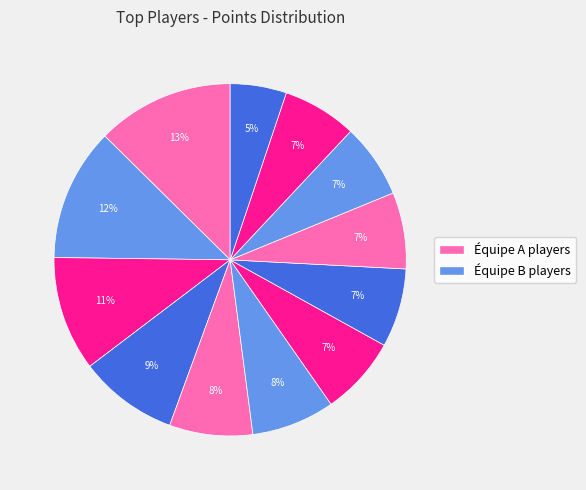

How many slices are in this pie chart?

12